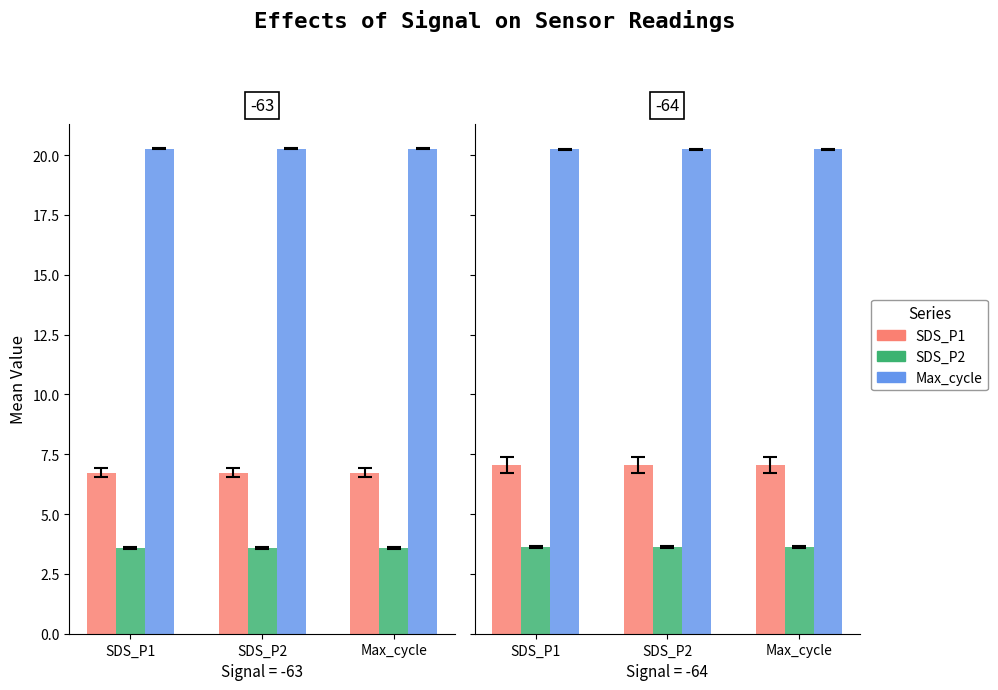

The value of SDS_P1 at SDS_P2 is 7.0. True or false?

True